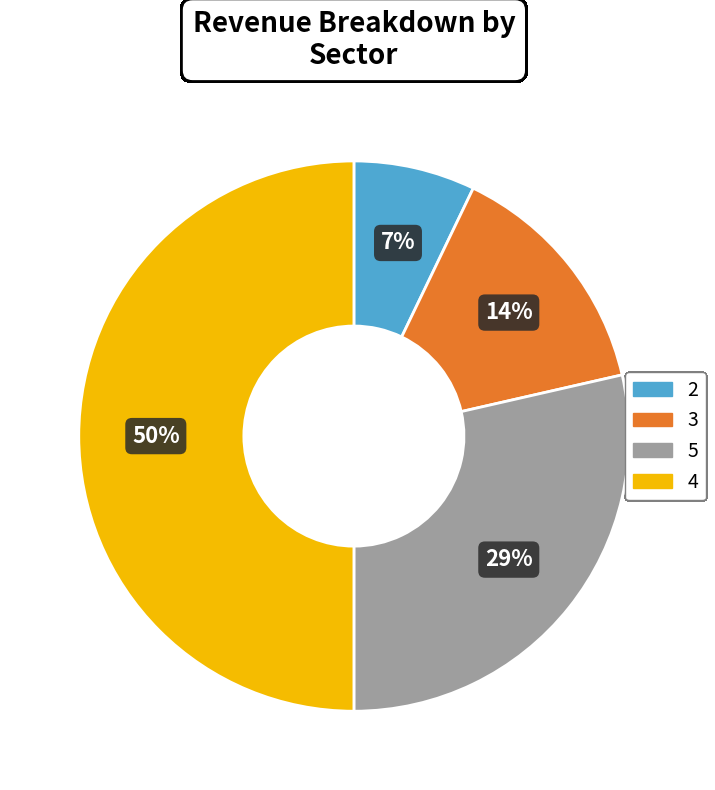

Count the number of slices in the pie.

4